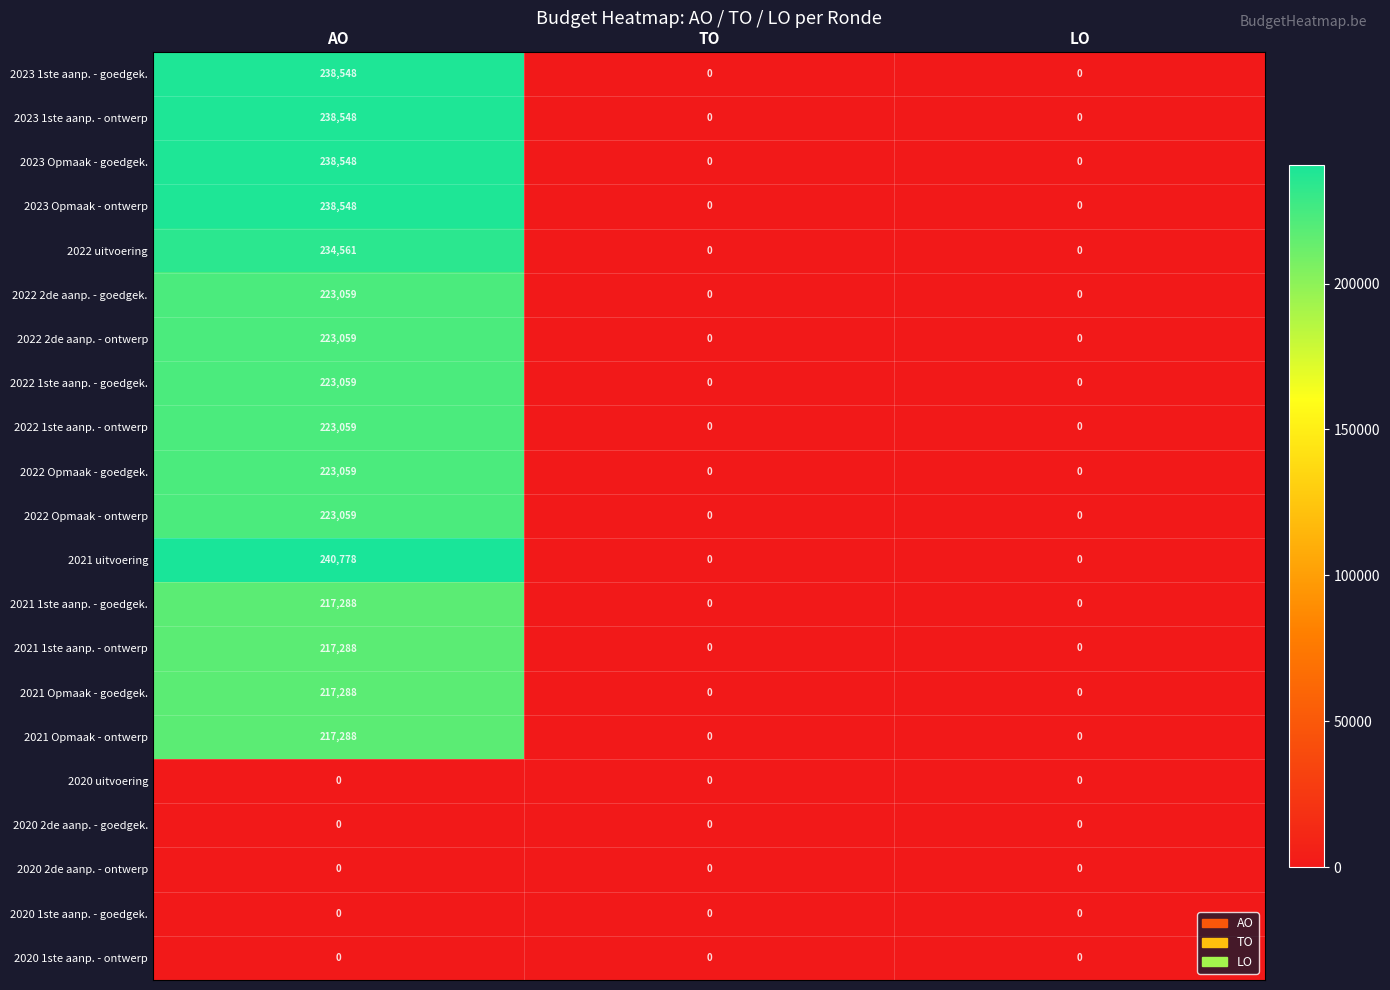

What is the difference between the highest and lowest values at AO?

240778